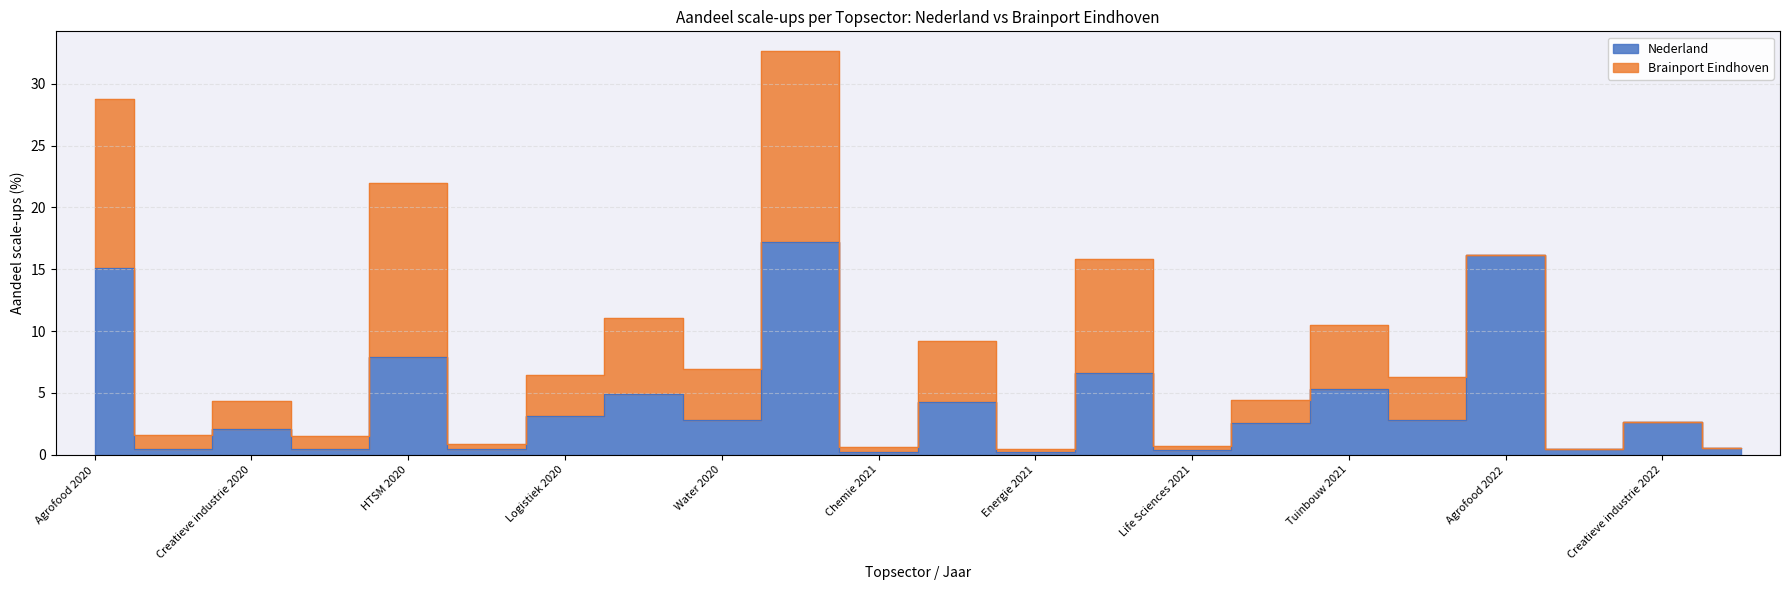

What is the greatest value displayed?

17.2